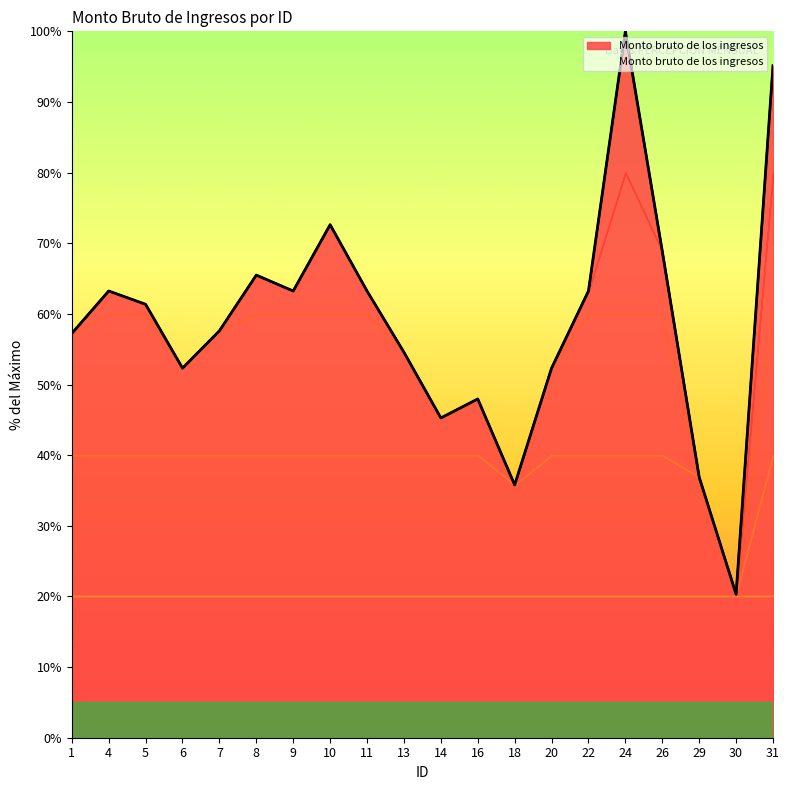

Reading left to right, what are all the values shown in this chart?

57.2	63.2	61.4	52.3	57.6	65.5	63.2	72.6	63.2	54.6	45.3	48.0	35.8	52.3	63.2	100.0	68.9	36.9	20.3	95.1